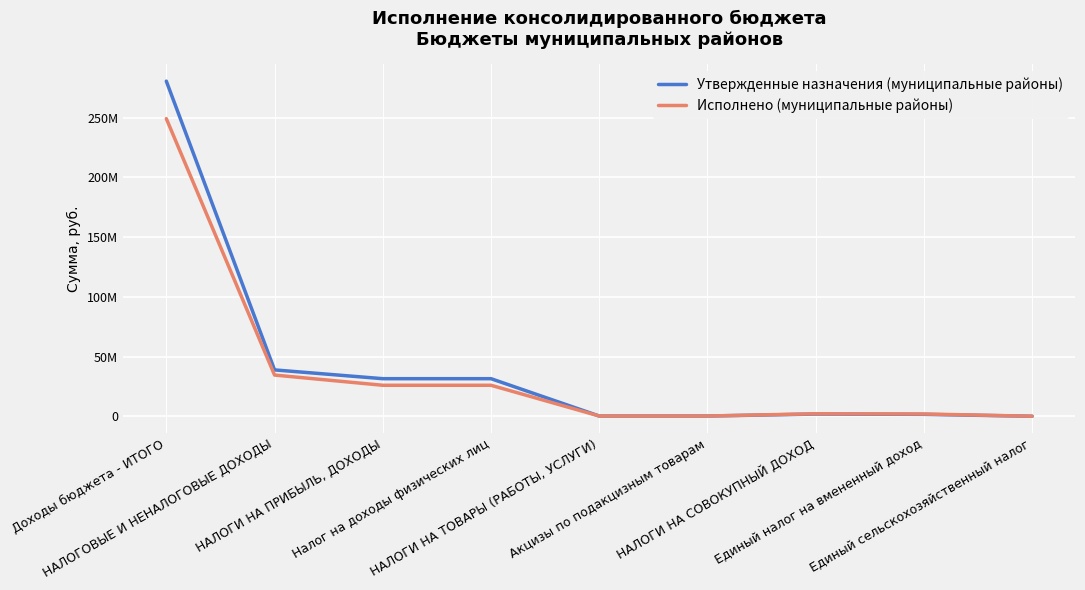

Where does the Утвержденные назначения (муниципальные районы) series first go above 1839300?

Доходы бюджета - ИТОГО